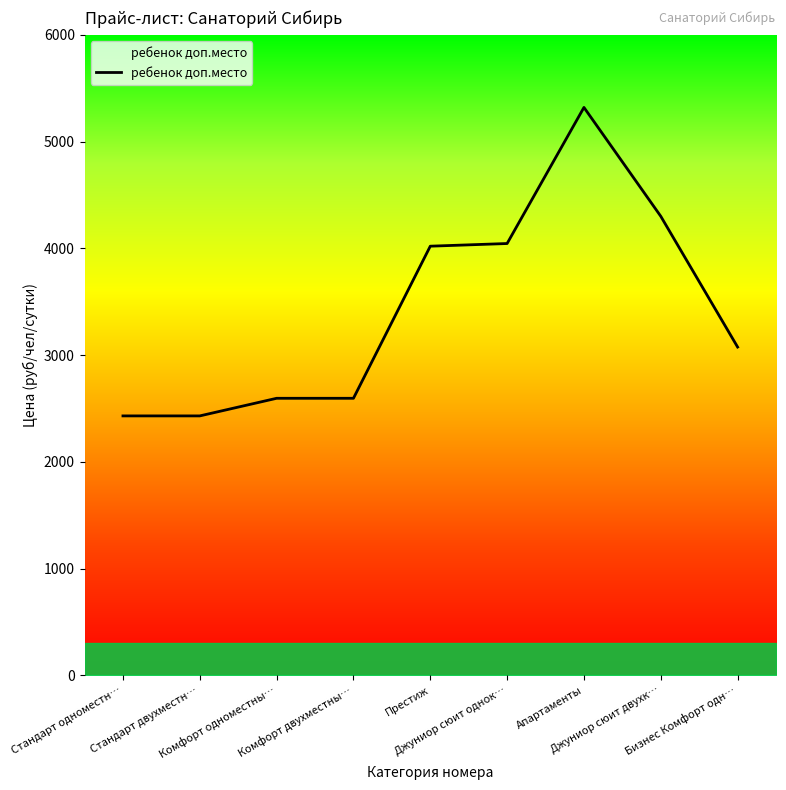

Reading left to right, extract all data points from this chart.

Стандарт одноместн…=2430	Стандарт двухместн…=2430	Комфорт одноместны…=2595	Комфорт двухместны…=2595	Престиж=4020	Джуниор сюит однок…=4045	Апартаменты=5320	Джуниор сюит двухк…=4300	Бизнес Комфорт одн…=3075